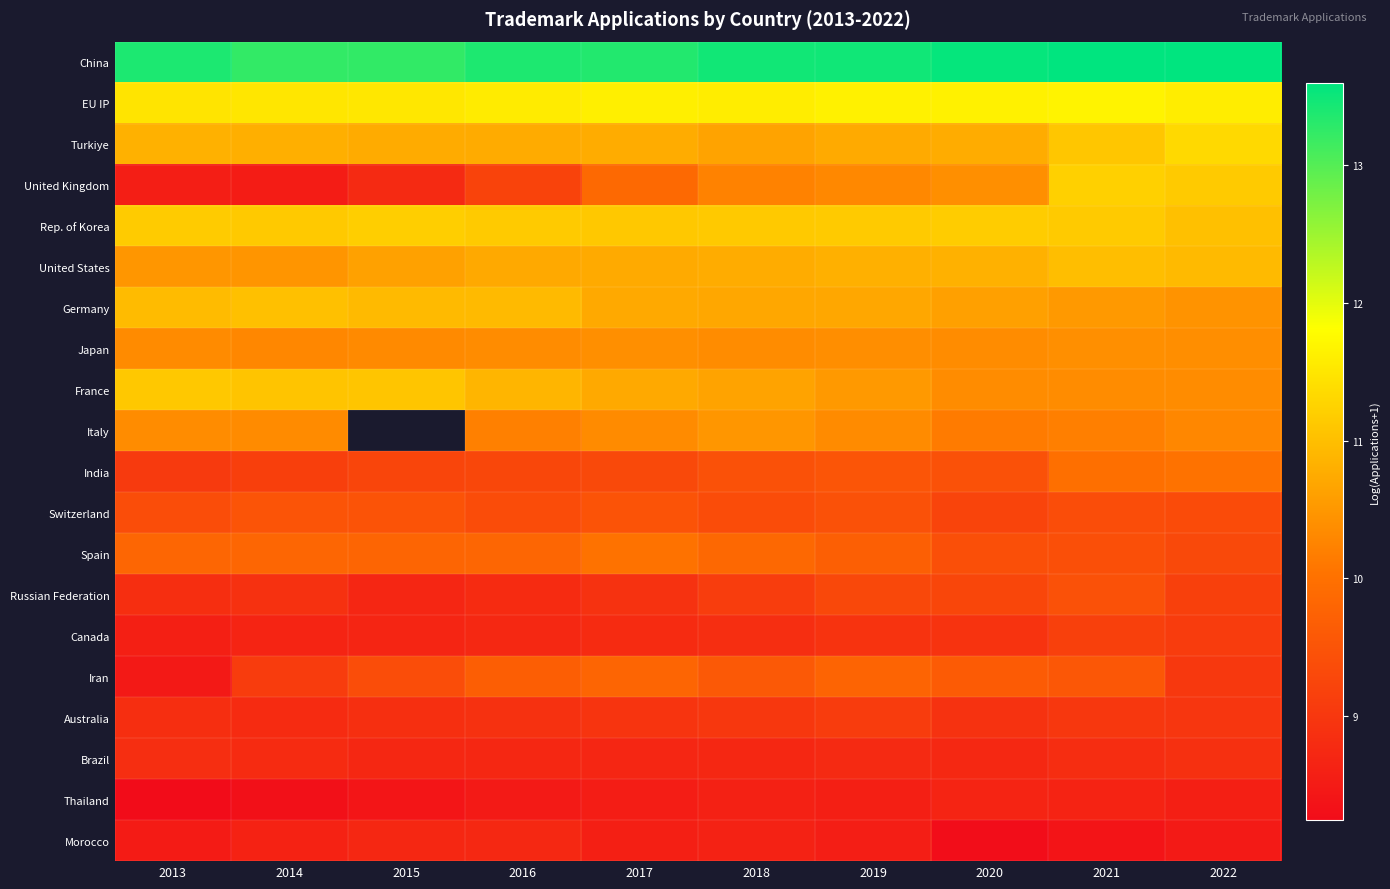

Rank the series by their maximum value, from highest to lowest.

China, EU IP, Turkiye, United Kingdom, Rep. of Korea, France, Germany, United States, Italy, Japan, Spain, India, Iran, Switzerland, Russian Federation, Canada, Australia, Brazil, Morocco, Thailand